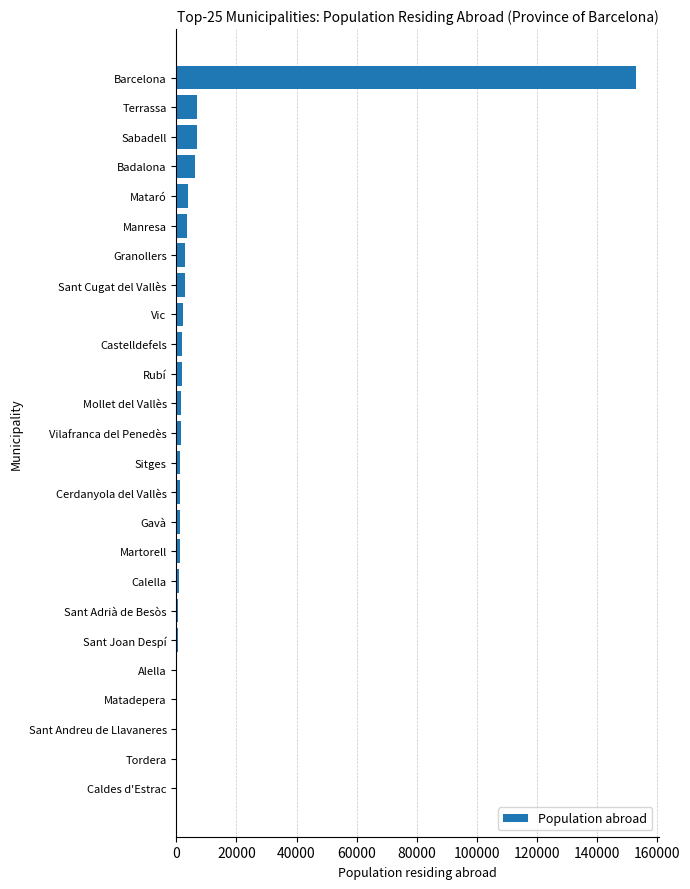

Where is the data nearest to the value 76515?

Terrassa